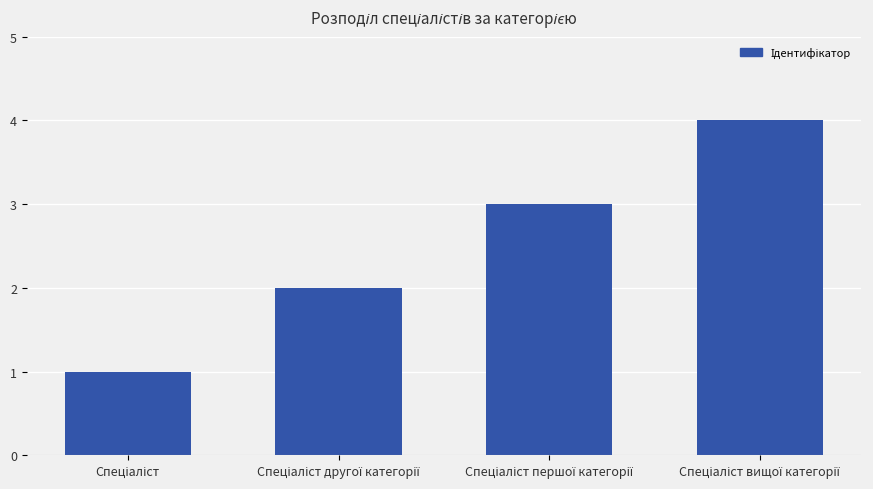

What is the difference between the maximum and minimum values?

3